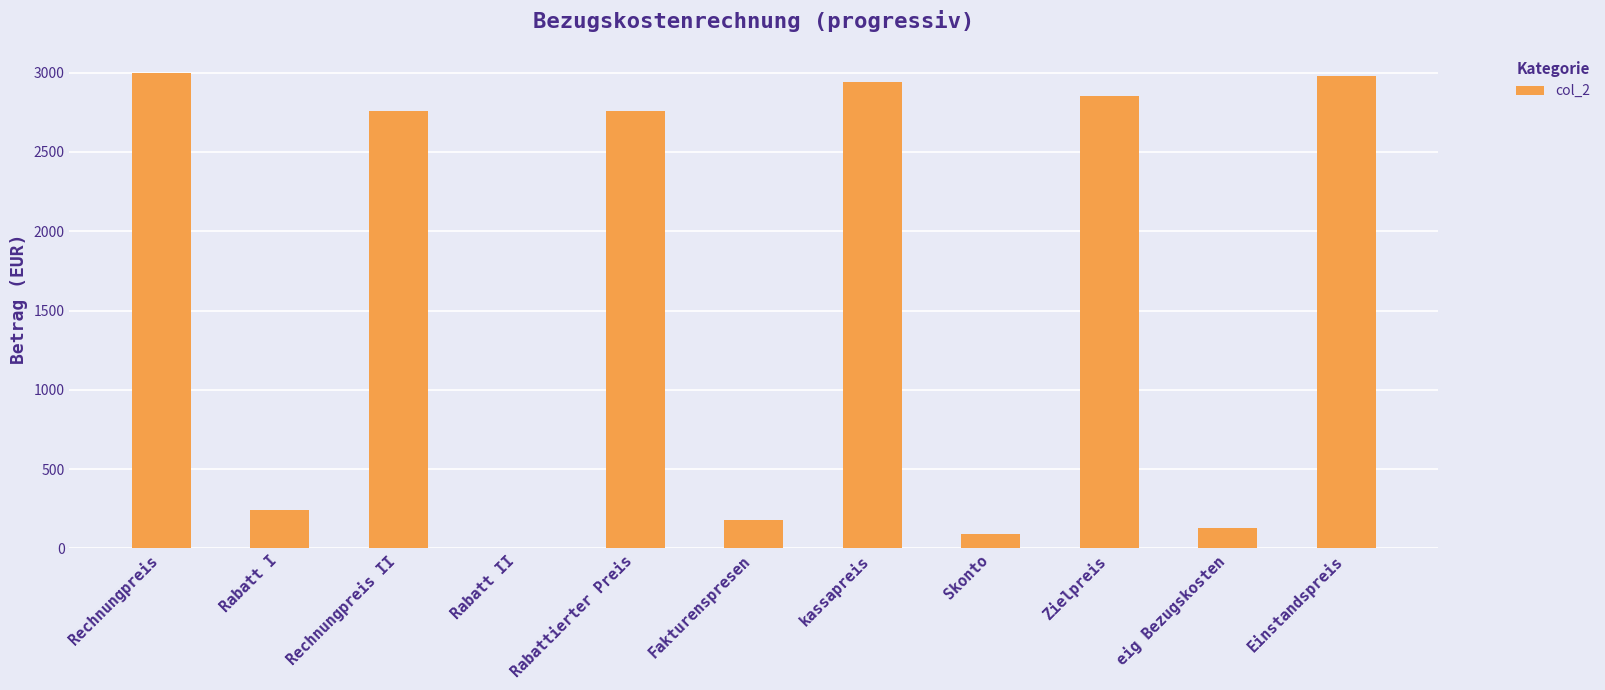

Read the value at eig Bezugskosten.

126.0